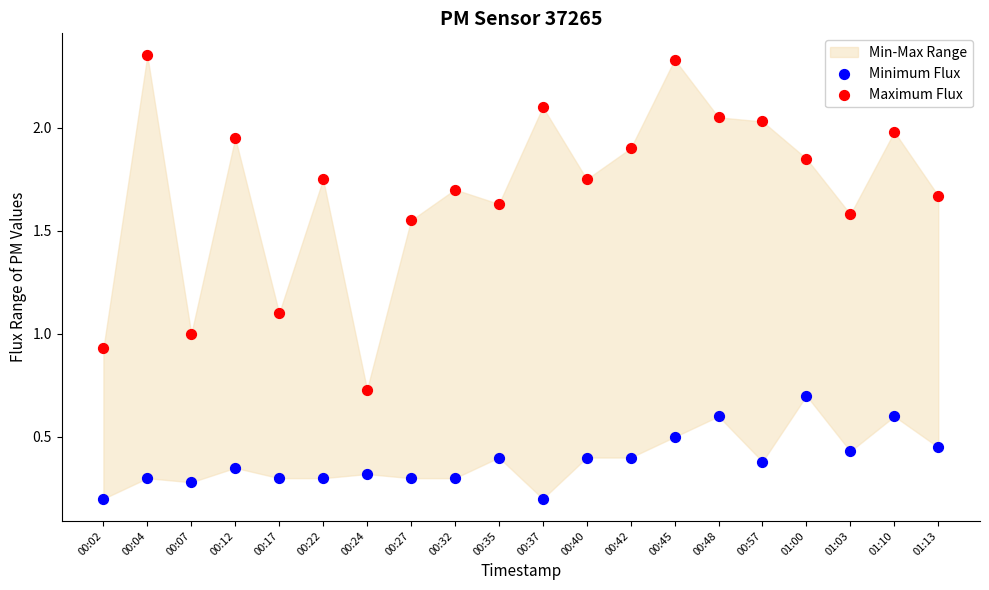

Which series has the widest spread of Y values?

Maximum Flux